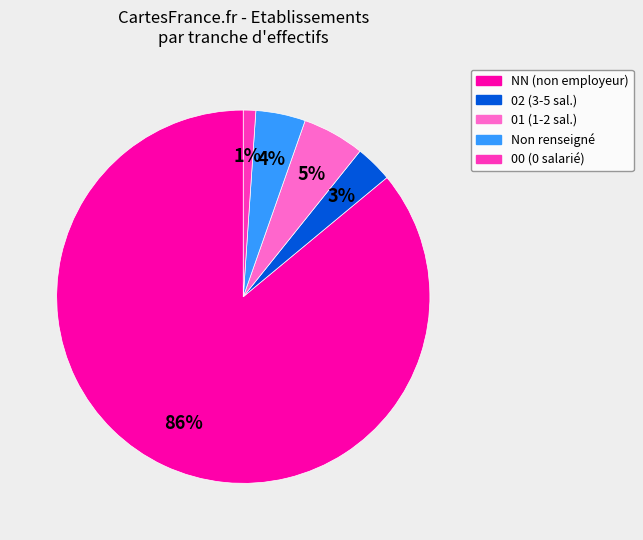

Count the number of slices in the pie.

5